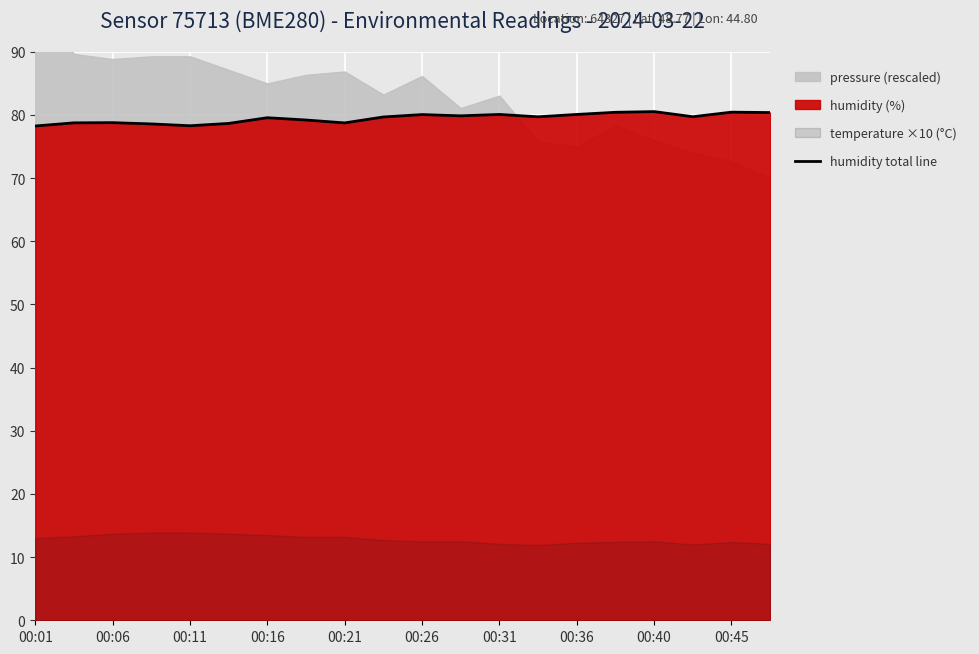

Reading right to left, list all the values displayed in this chart.

80.4	80.4	79.7	80.5	80.4	80.1	79.7	80.1	79.8	80.0	79.7	78.7	79.2	79.5	78.6	78.3	78.6	78.8	78.7	78.2